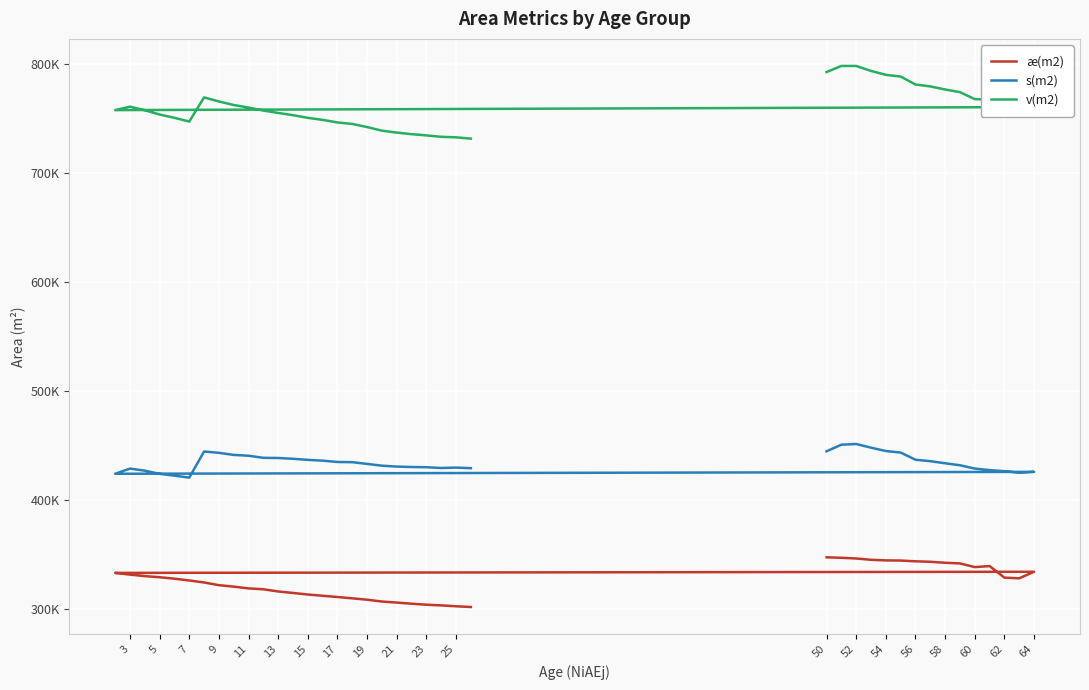

How many data points in s(m2) are less than 433971?

20